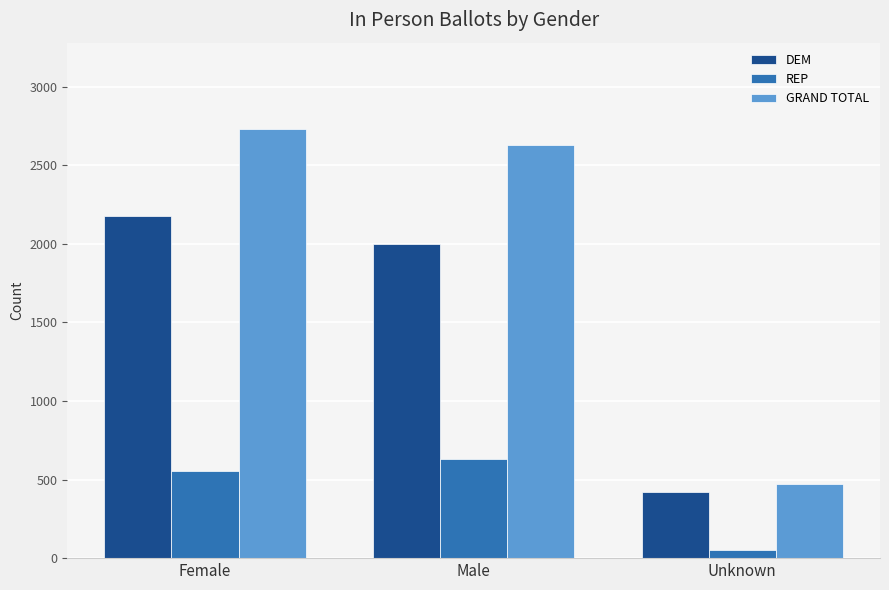

Rank the series at Unknown from highest to lowest value.

GRAND TOTAL, DEM, REP